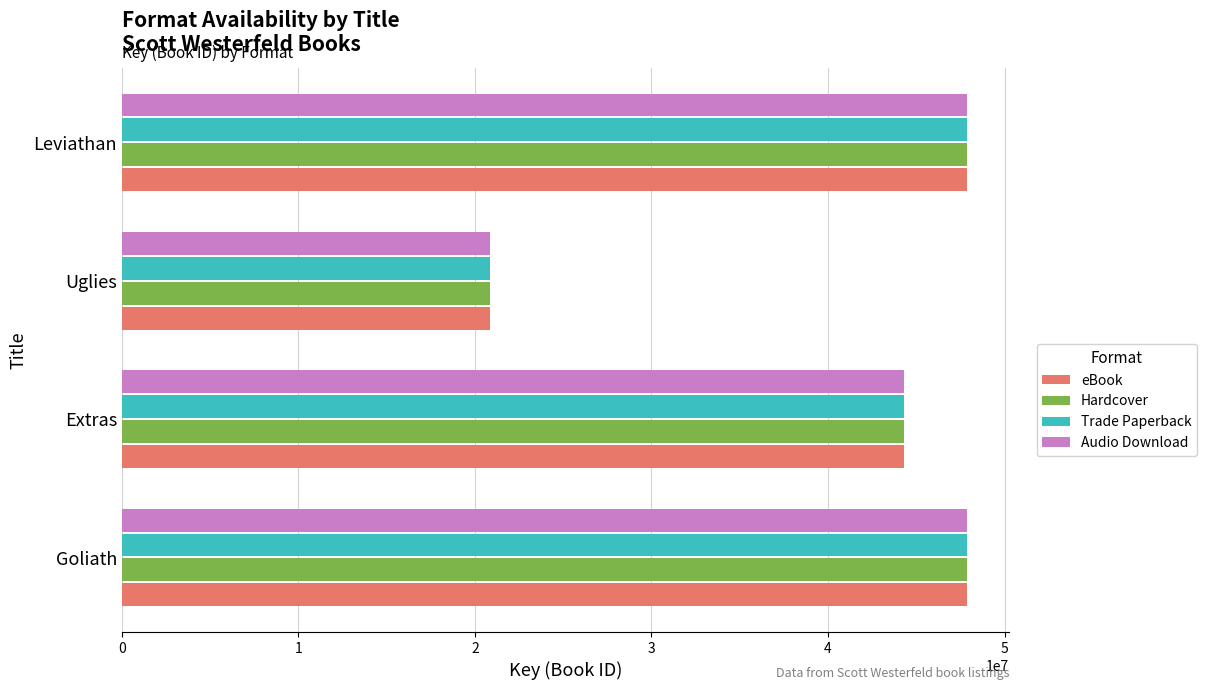

What is the total value across all series at Extras?

177235100